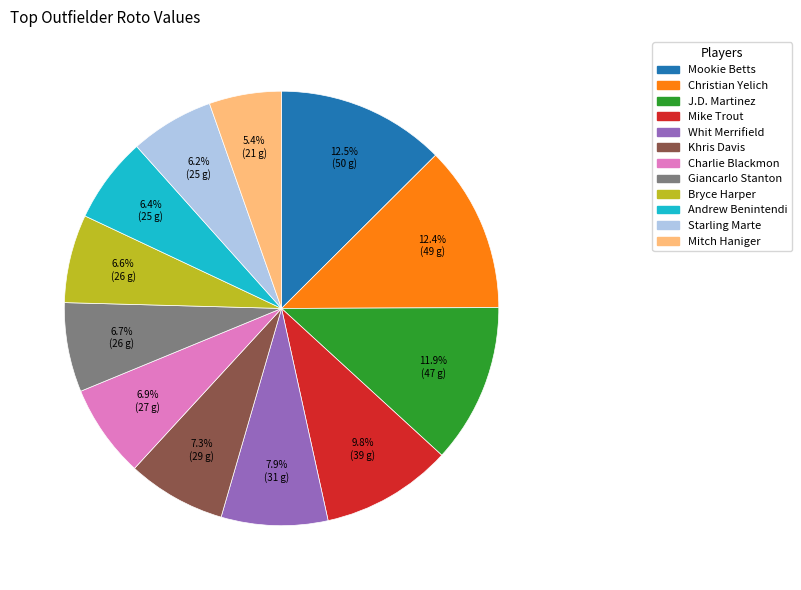

What portion of the pie excludes Starling Marte?

93.8%